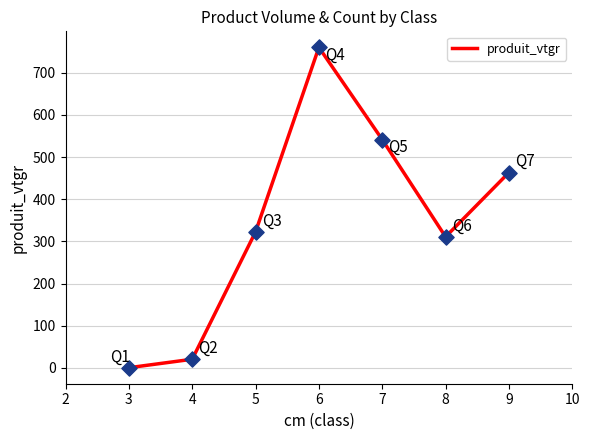

Approximately how many times larger is the value at 6 compared to 4?

37.2